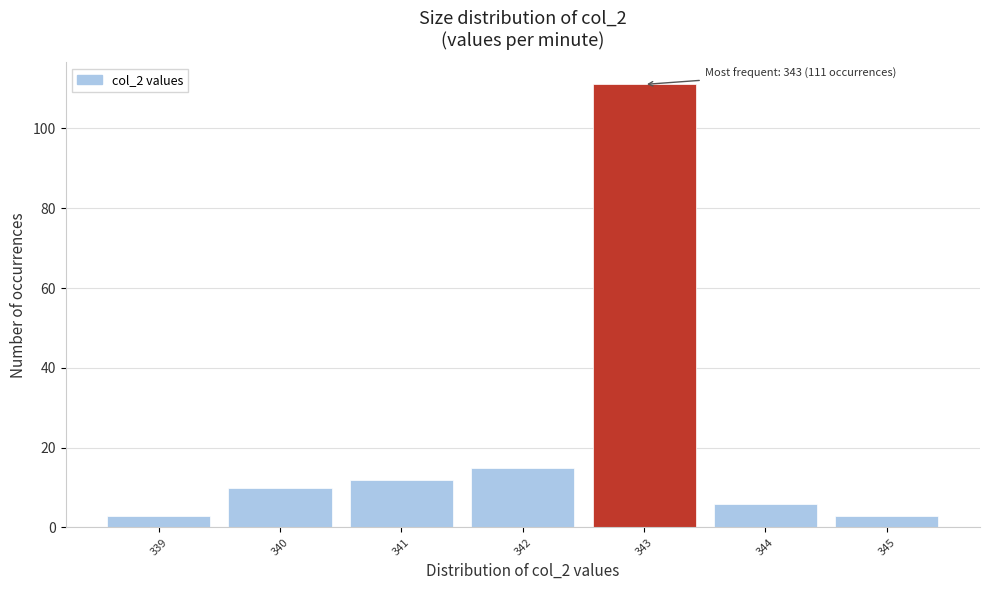

Reading left to right, list all the values displayed in this chart.

3	10	12	15	111	6	3